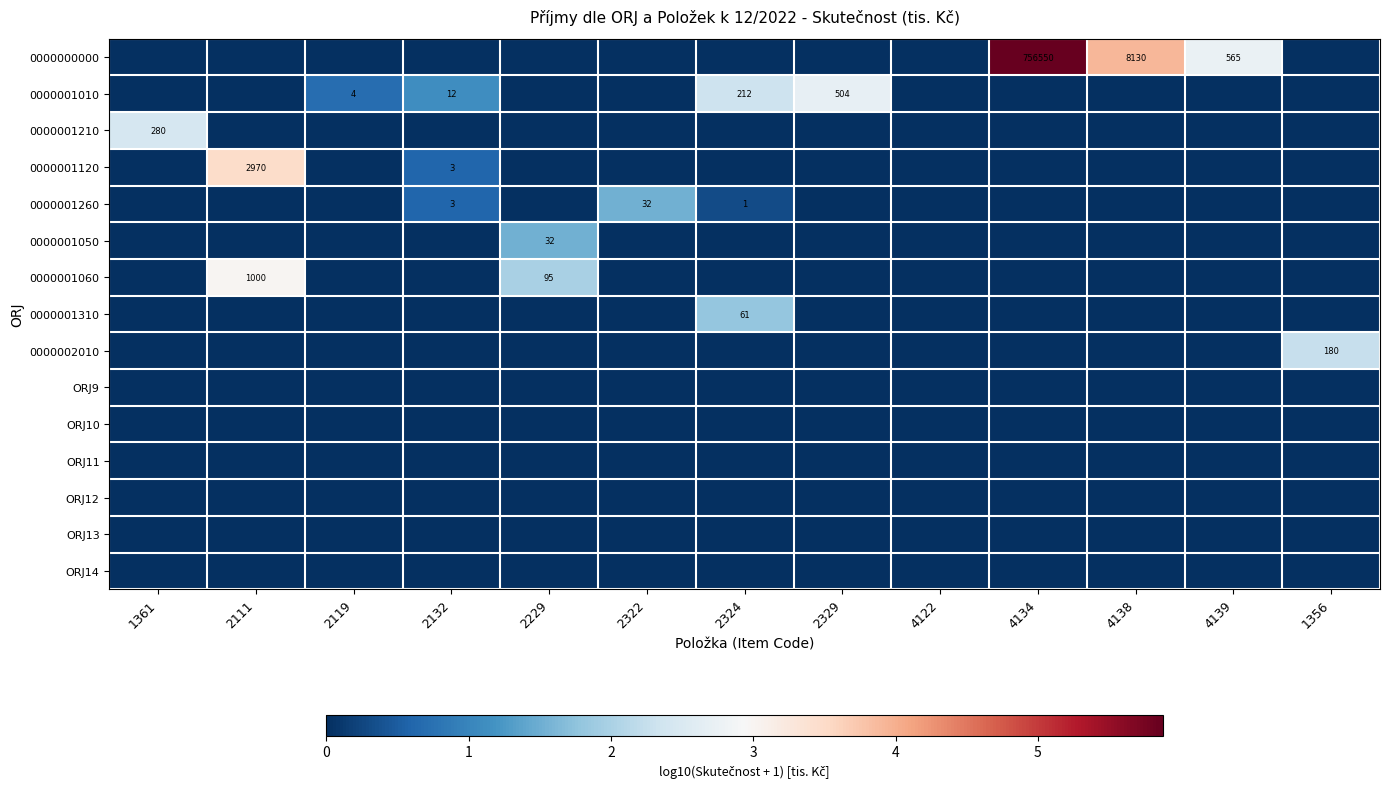

Which has a higher value, 2324 or 2132?

2324